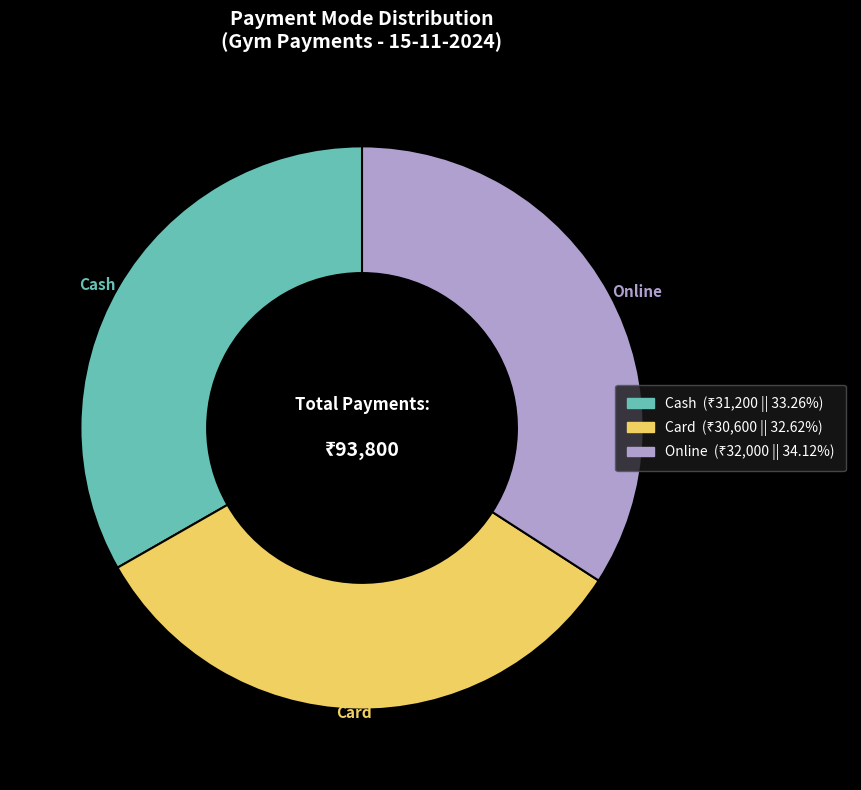

Count the number of slices in the pie.

3